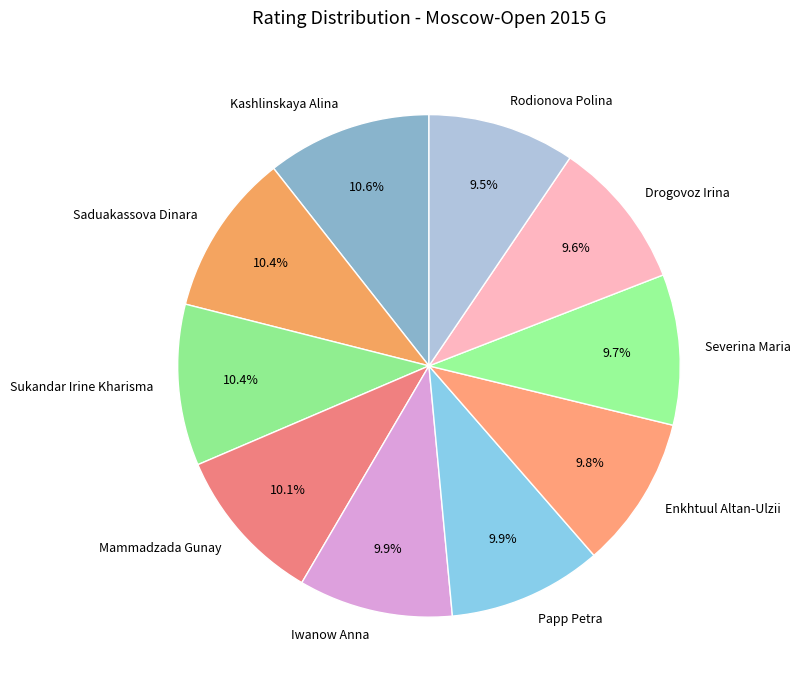

What is the ratio of the value at Severina Maria to the value at Rodionova Polina?

1.0